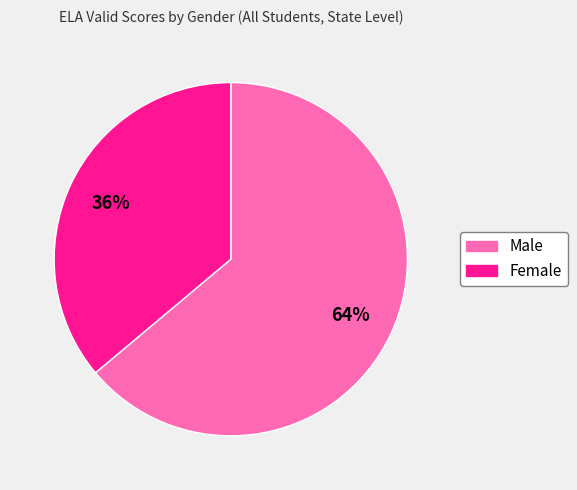

True or false: Male accounts for 64% of the total.

True